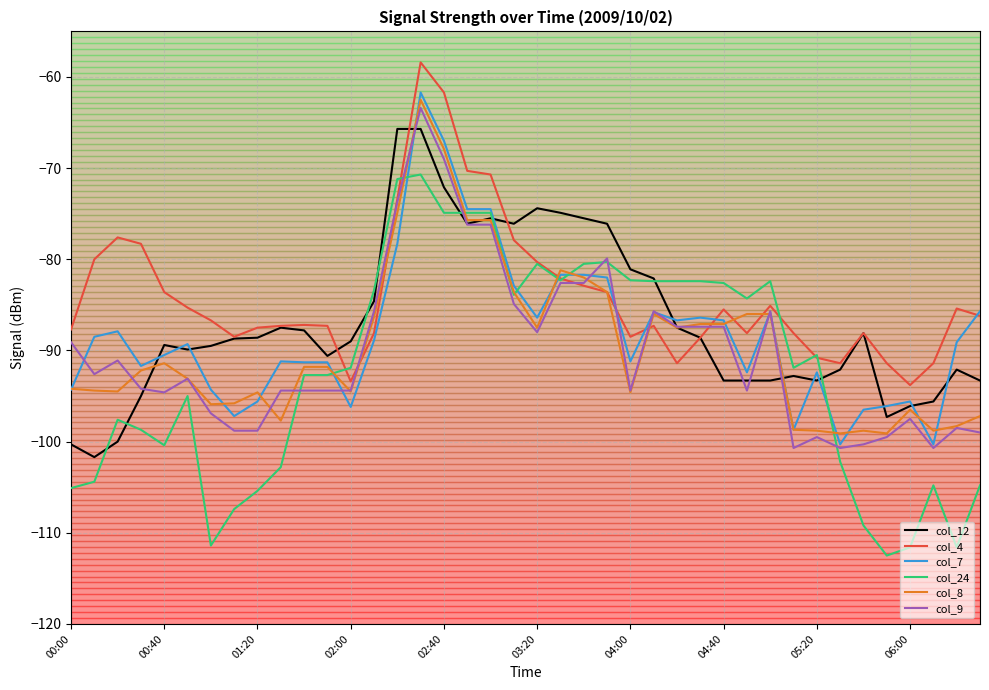

What are all the series names shown in the legend?

col_12, col_4, col_7, col_24, col_8, col_9